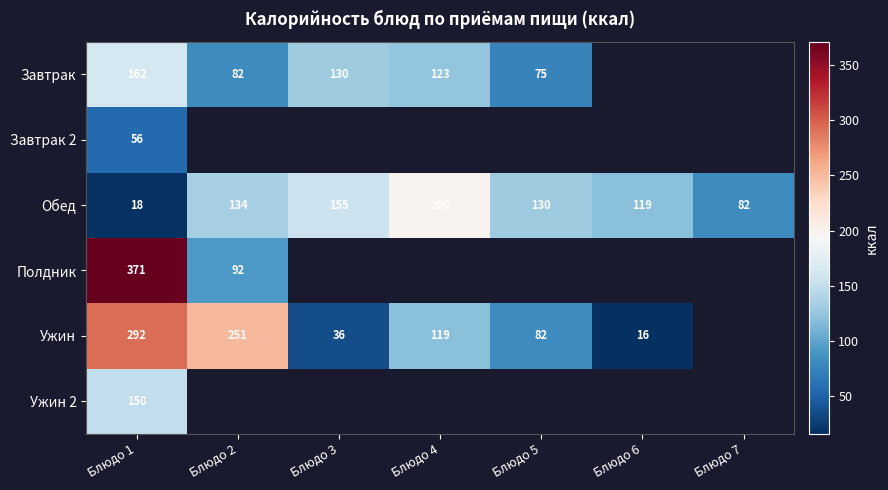

What is the maximum value shown in the chart?

371.0